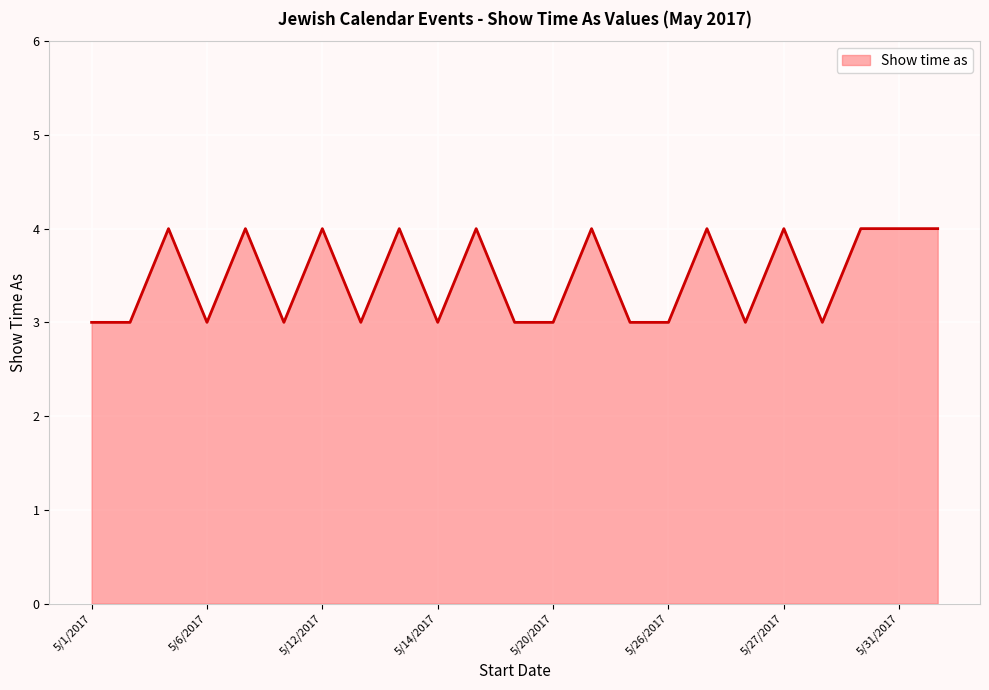

What is the greatest value displayed?

4